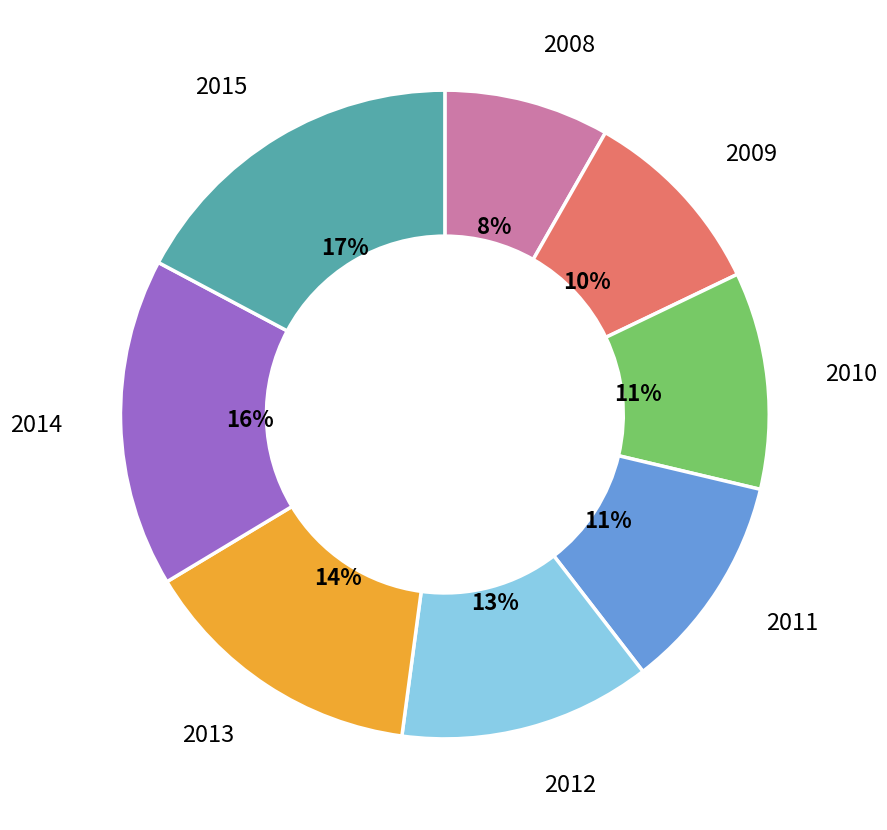

Is there a majority slice in this chart?

No